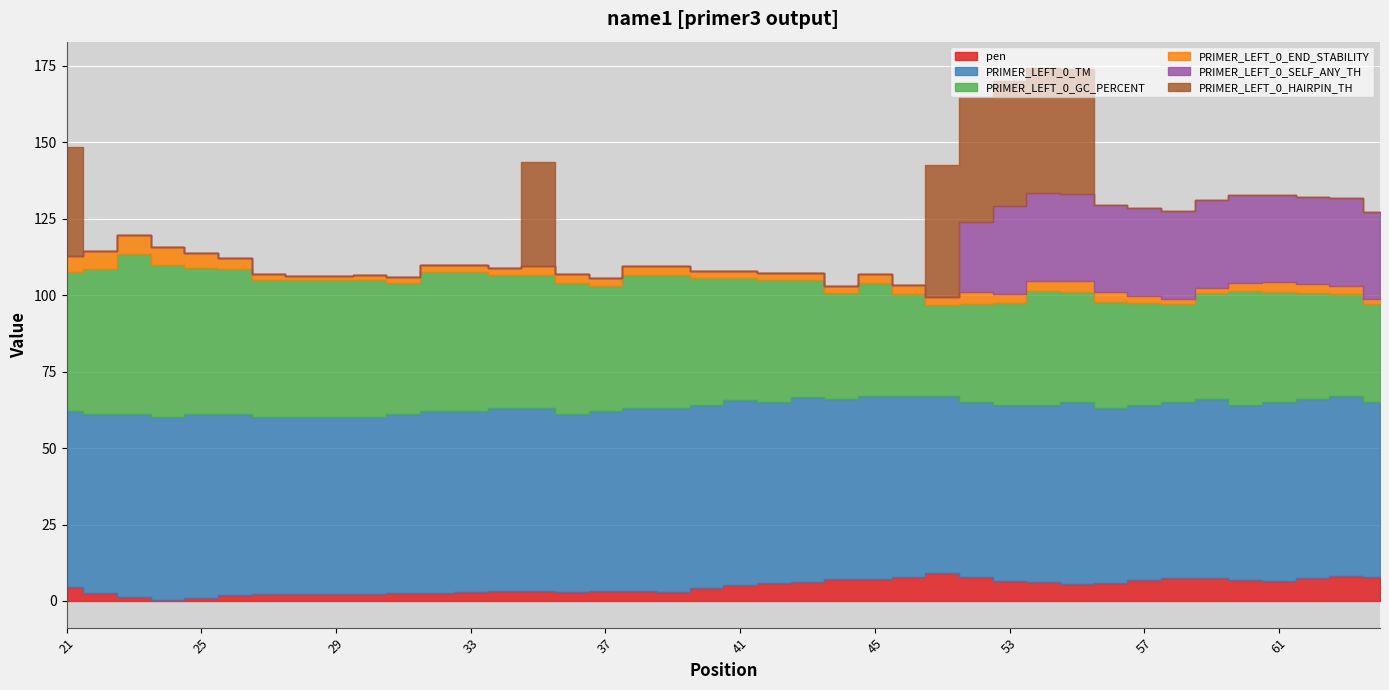

True or false: PRIMER_LEFT_0_SELF_ANY_TH has more than 1 points higher than both neighbors.

False